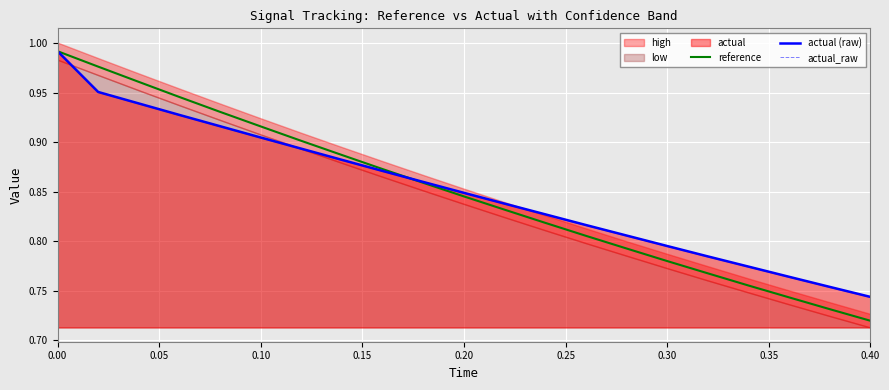

What is the minimum value shown in the chart?

0.7